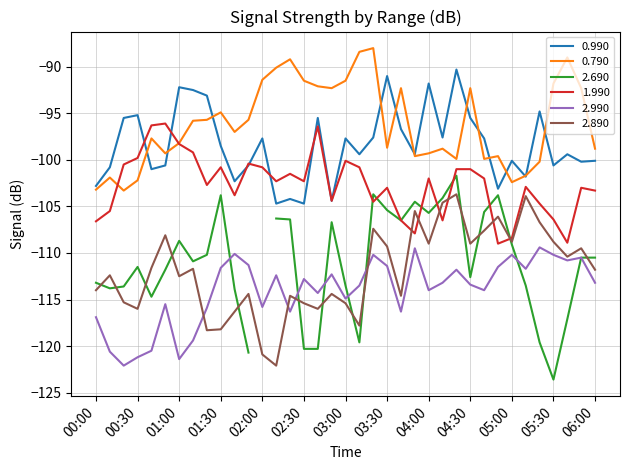

True or false: 2.890 and 0.790 cross at least once.

False